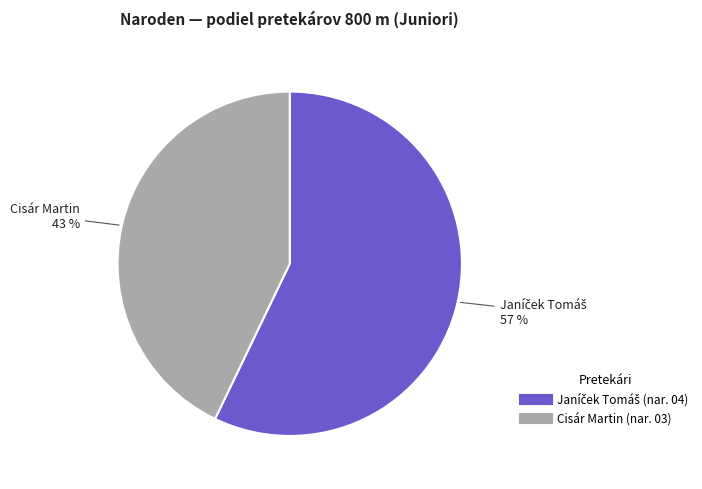

How many slices are in this pie chart?

2